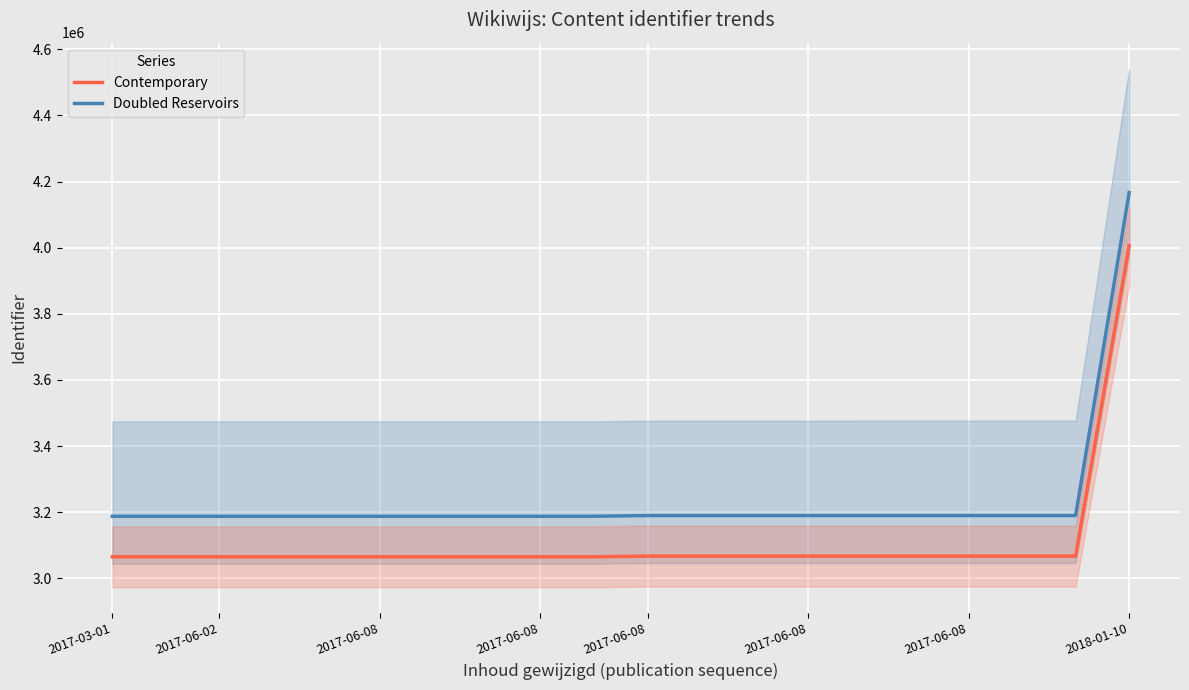

How many values in the Contemporary series are below 3066987?

10